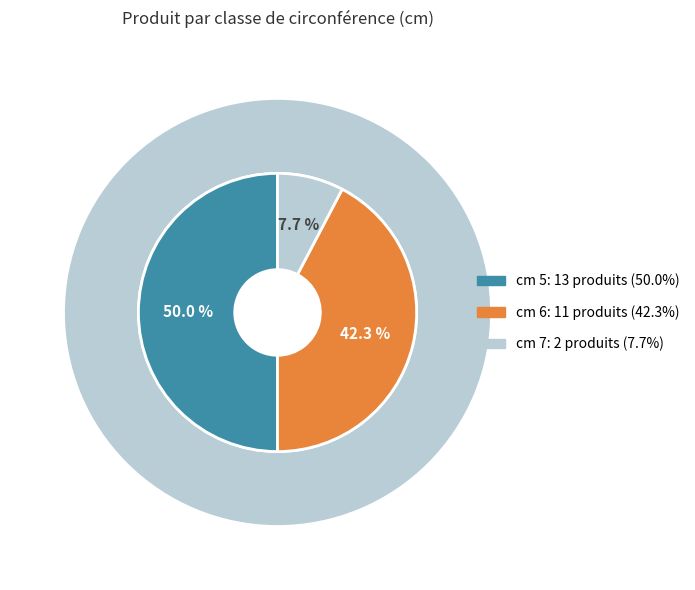

To the nearest percent, what is the difference between the 6 and 7 slice percentages?

35%